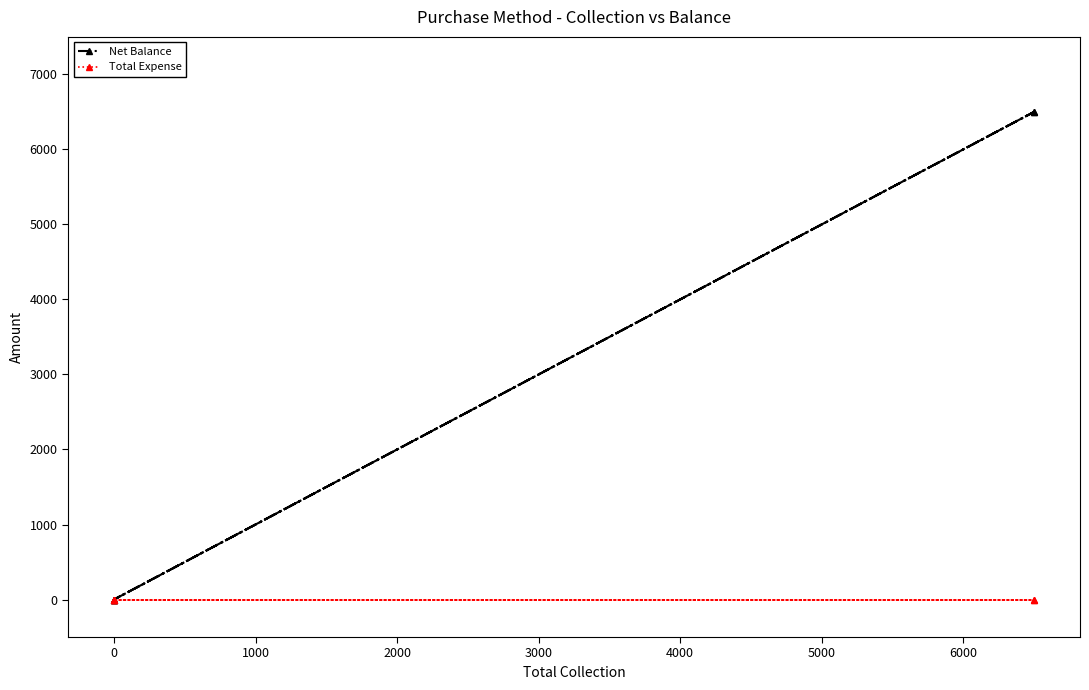

Which has a higher value, 4000 or 1000?

4000